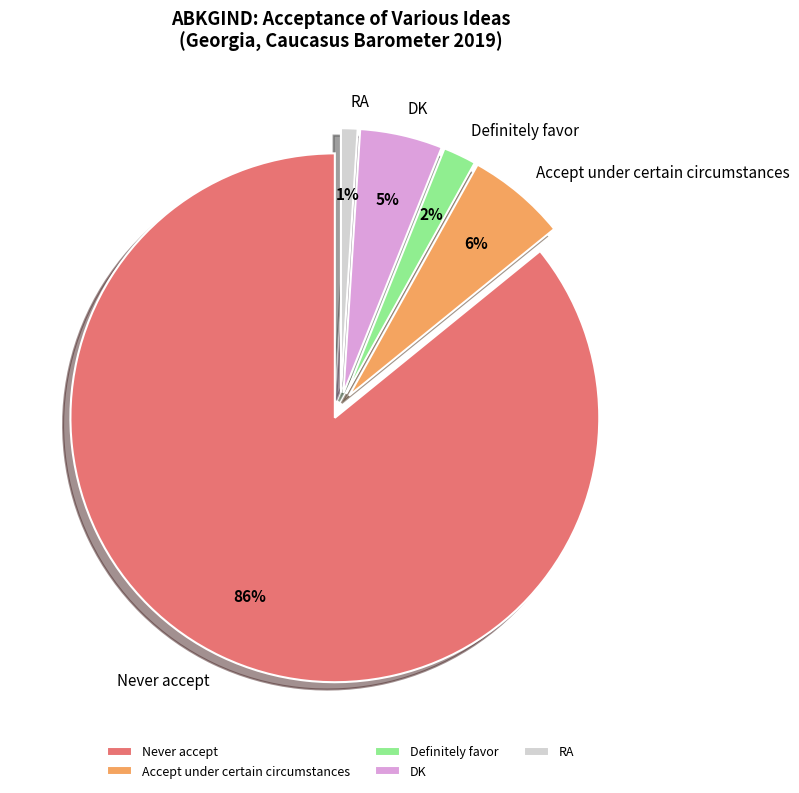

True or false: RA accounts for 1% of the total.

True